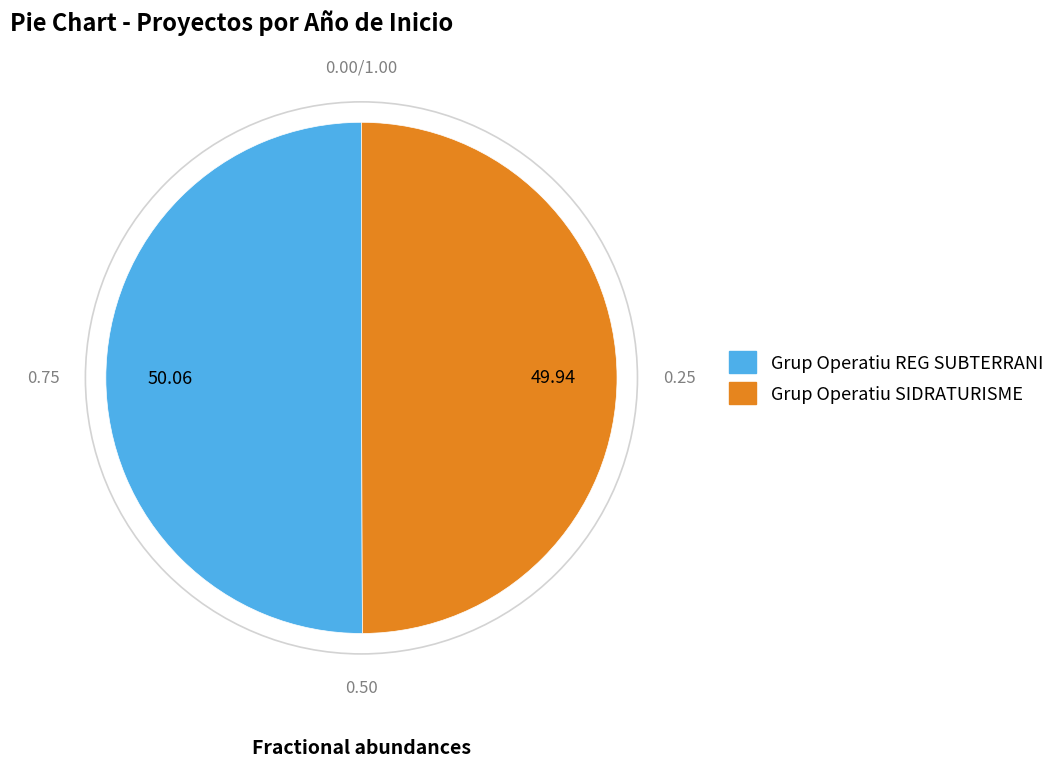

How many slices are in this pie chart?

2